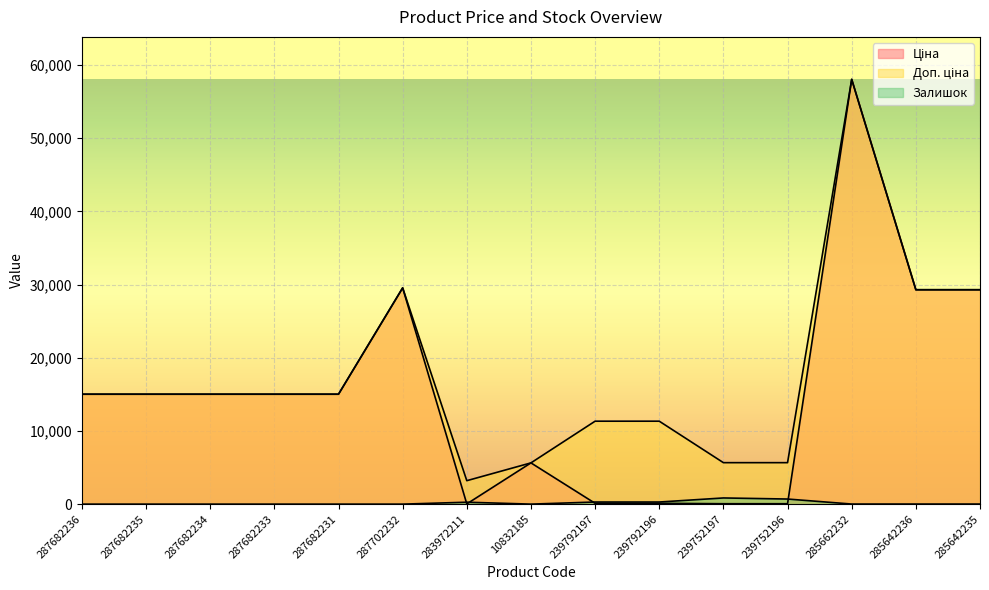

True or false: Залишок and Доп. ціна intersect in this chart.

False